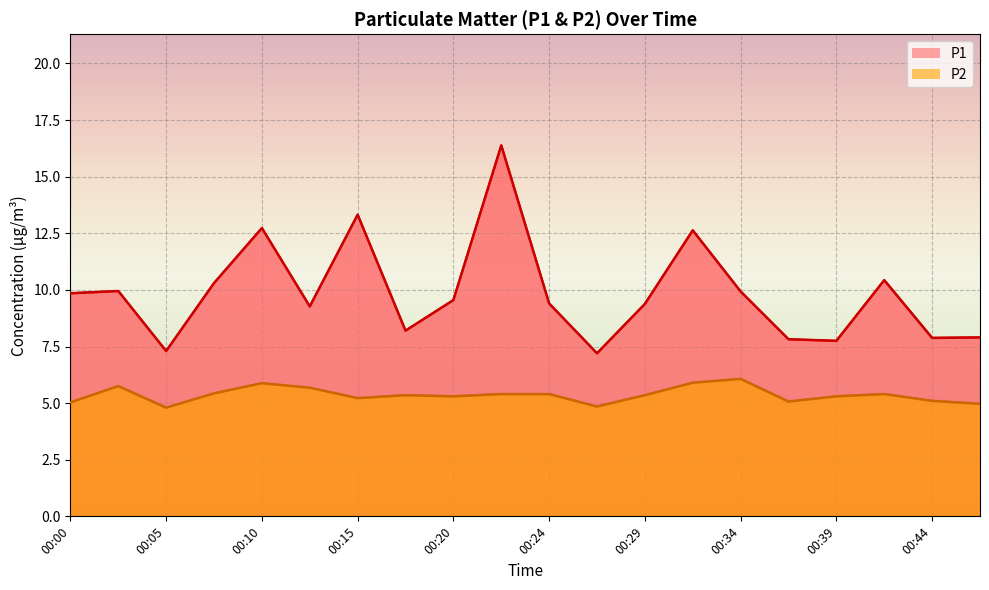

What is the total value across all series at 00:37?

12.9